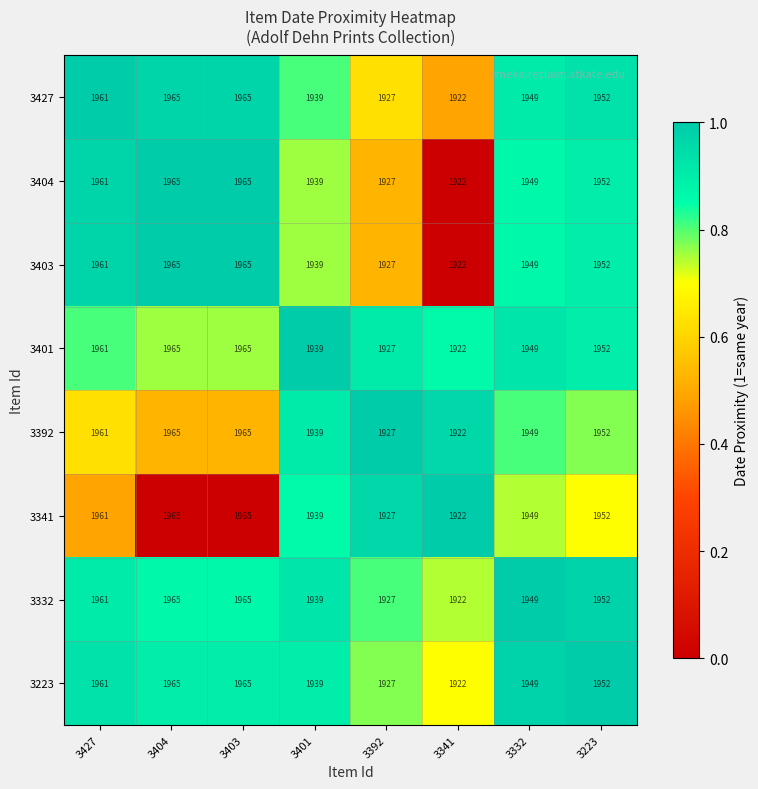

Which category has the lowest value in the 3332 series?

3341